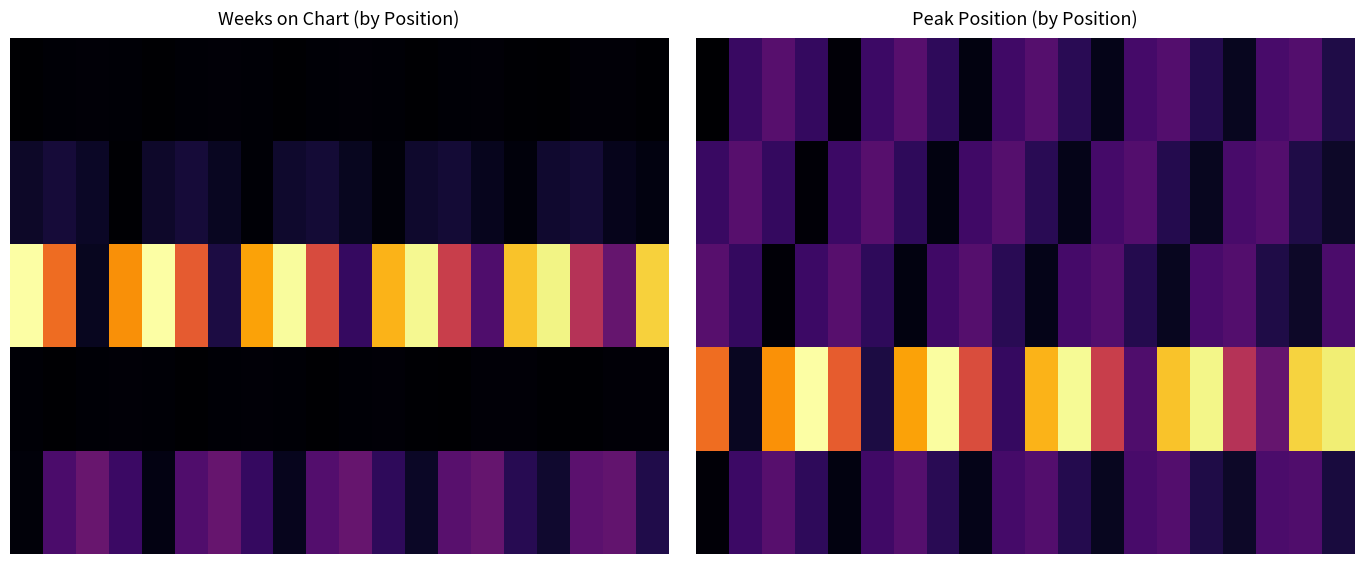

Which series has the widest spread of values?

3